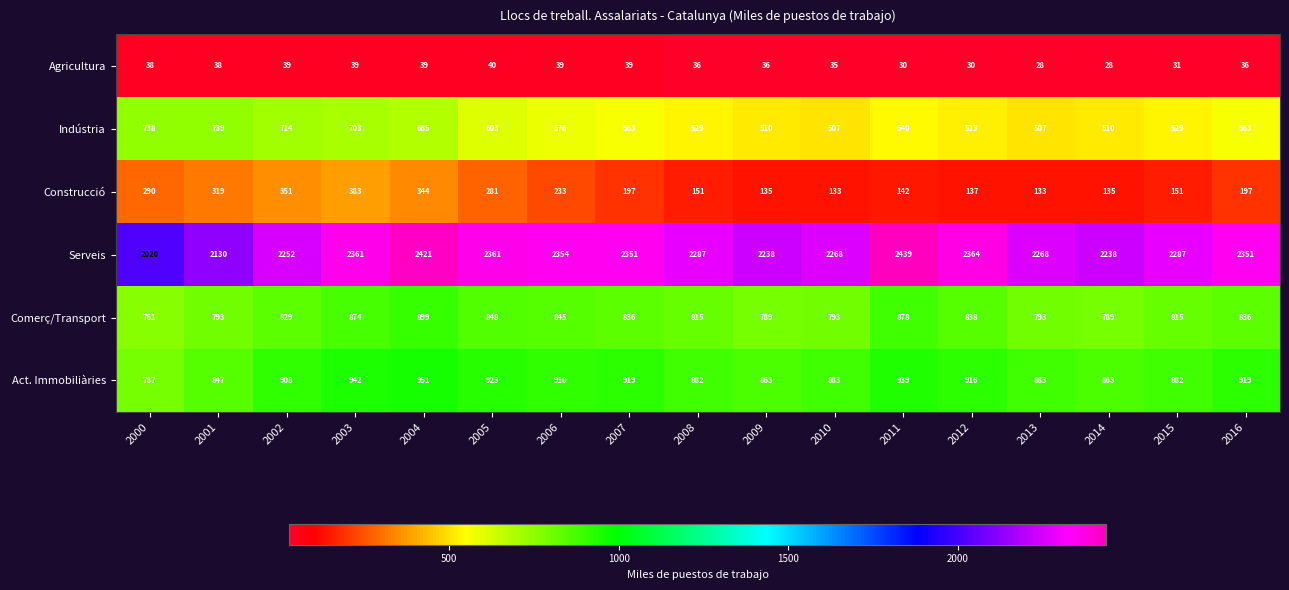

The Construcció series shows 290 at 2000. True or false?

True